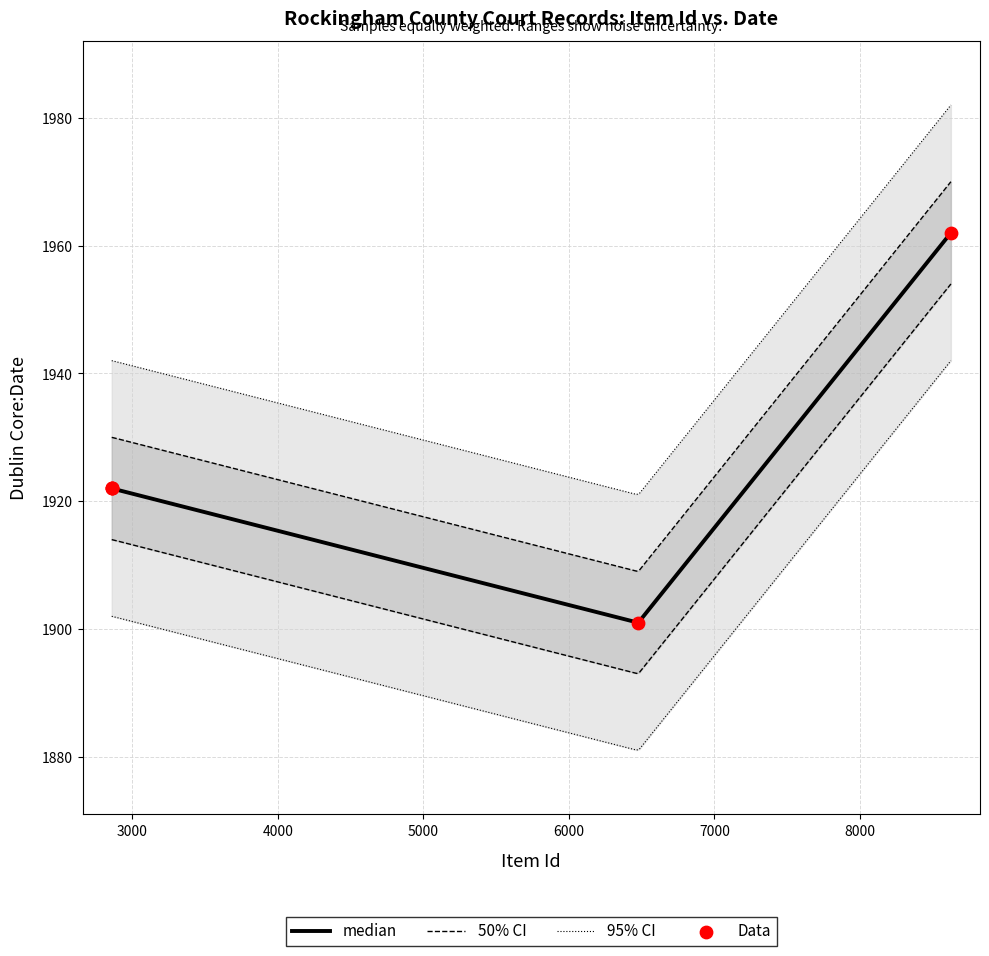

What is the change in value from 6477 to 8625?

+61